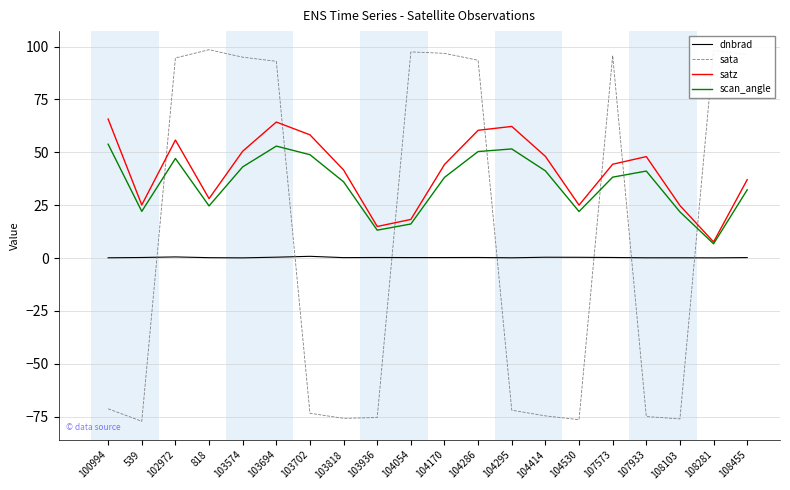

True or false: sata and dnbrad cross at least once.

True